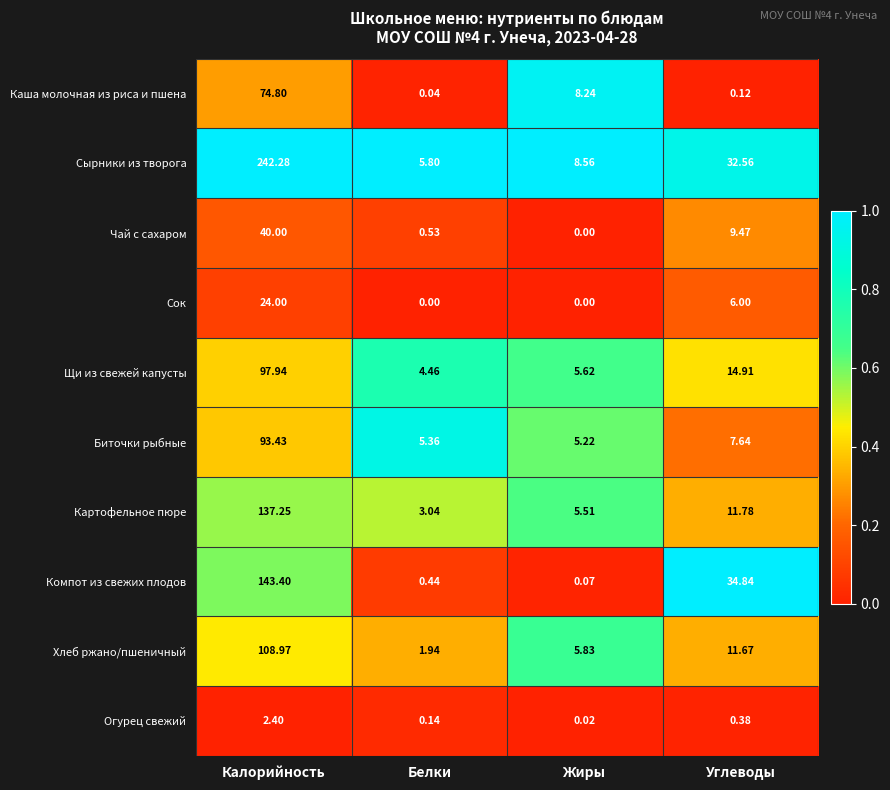

Which series has the largest total across all categories?

Сырники из творога